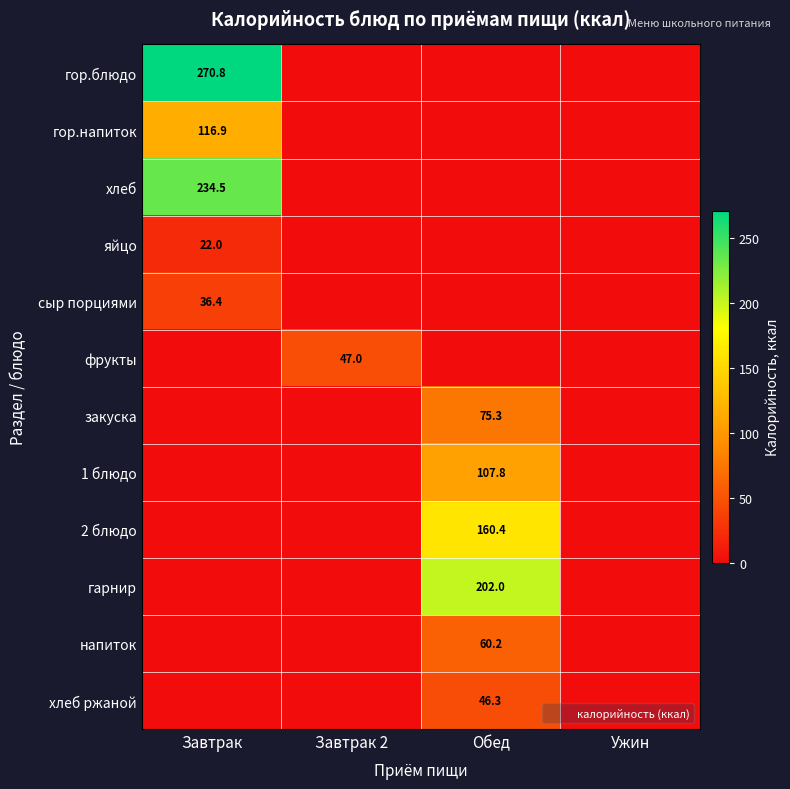

Which has a higher value, Обед or Завтрак?

Завтрак